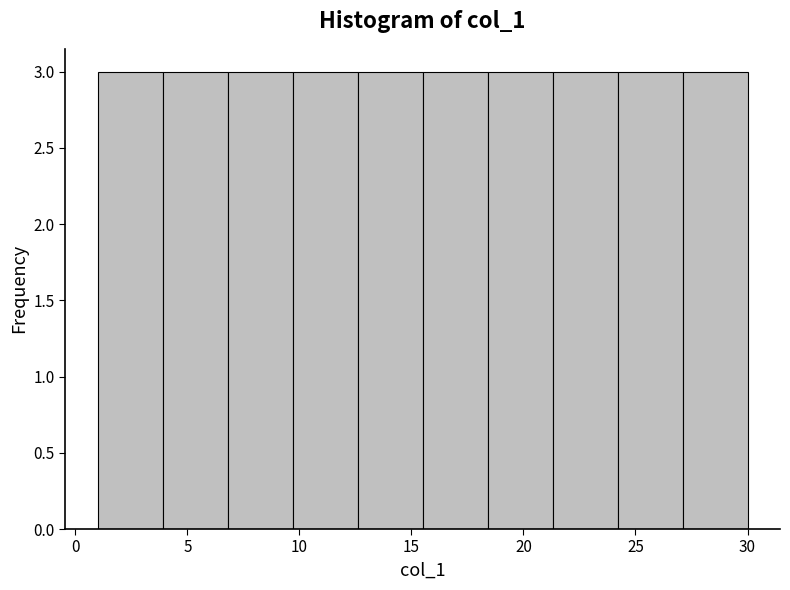

What is the height of the bar covering 18.4 to 21.3 on the x-axis? Neither the bar edges nor the heights are printed on the chart, so give them approximately, as read against the axes.

3